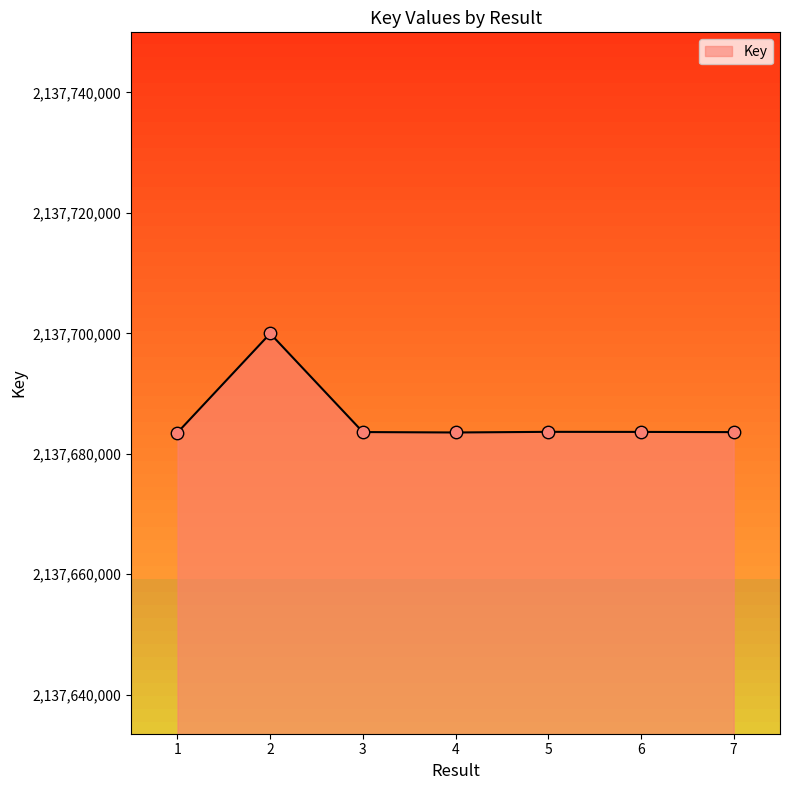

What is the ratio of the value at 5 to the value at 2?

1.0